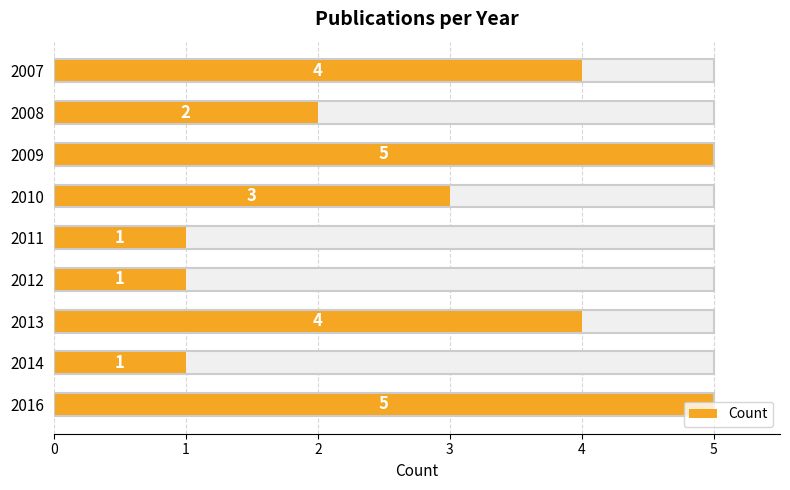

What is the maximum value shown in the chart?

5